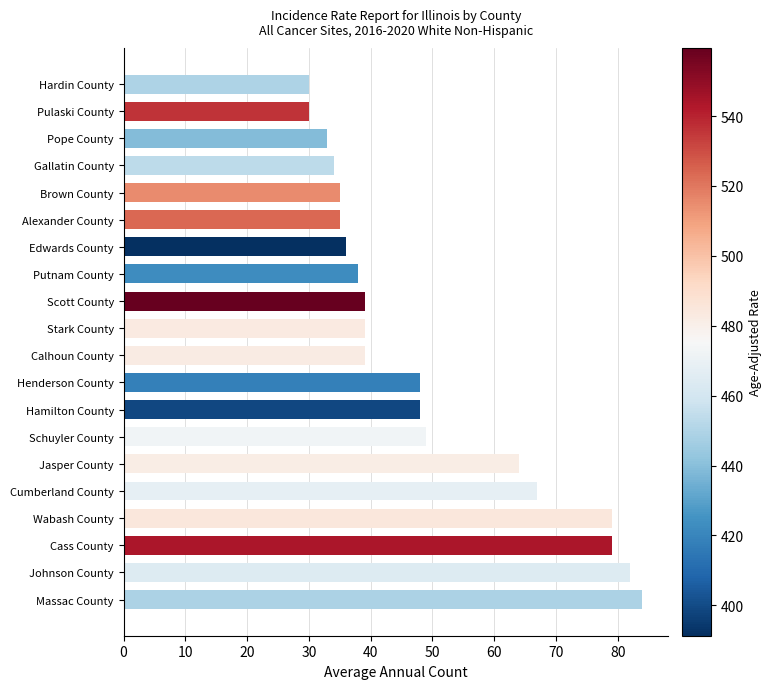

What is the difference between the values at Jasper County and Pope County?

31